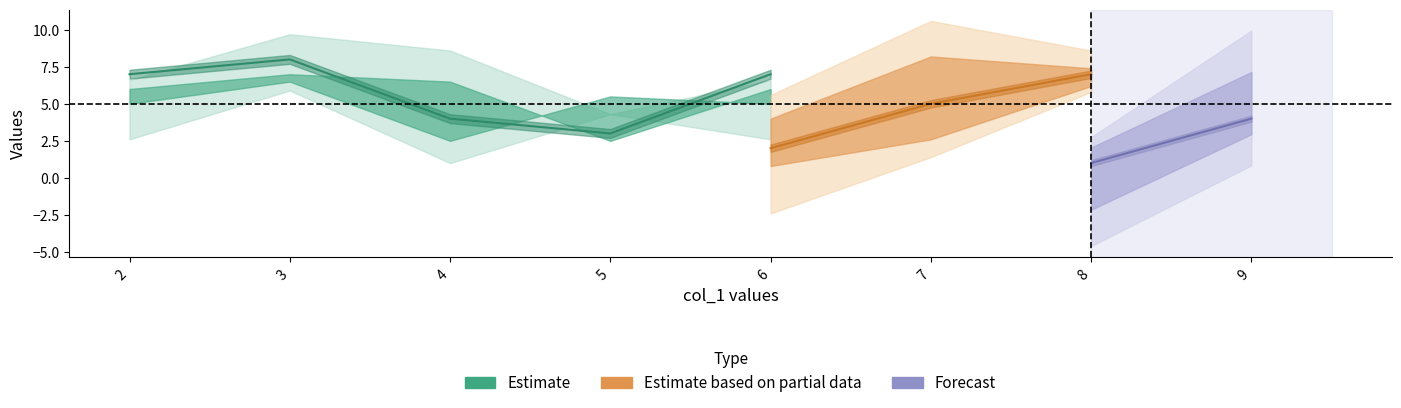

How many col_6 values are between 3 and 8?

6